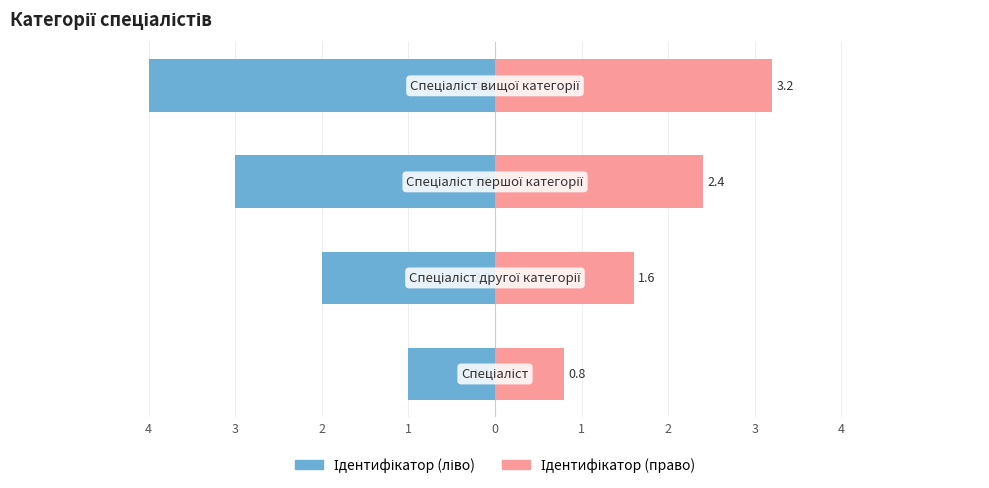

What is the difference between the maximum and minimum values in the Ідентифікатор (ліво) series?

3.0